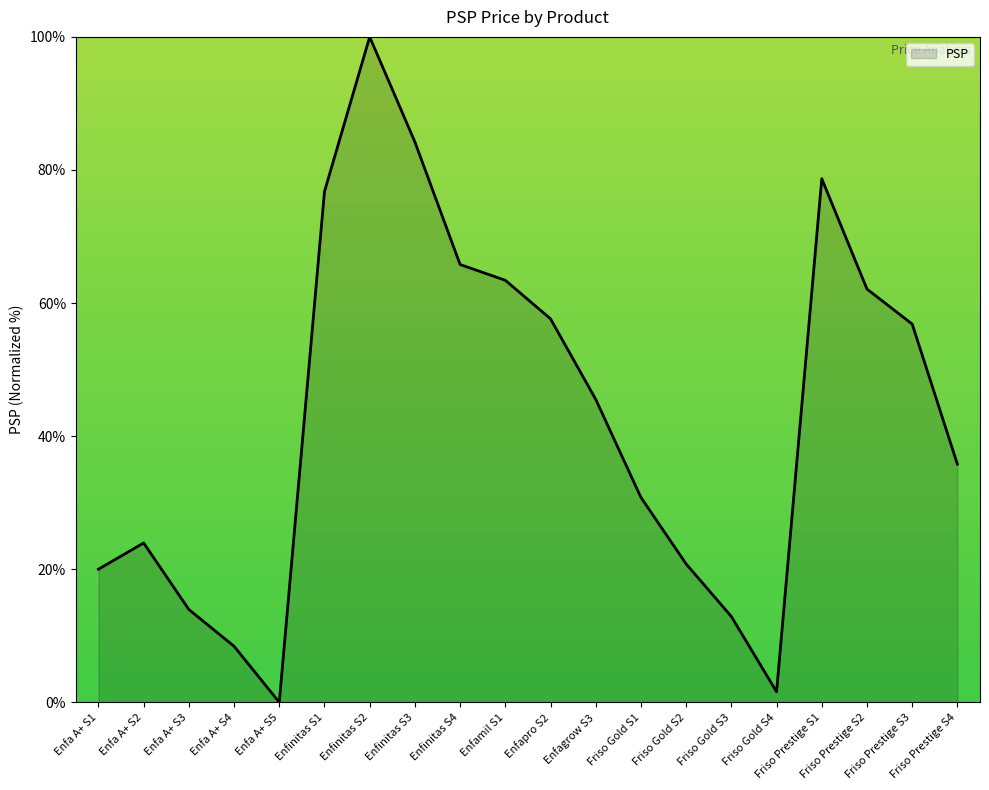

What position from the left is Enfinitas S1?

6